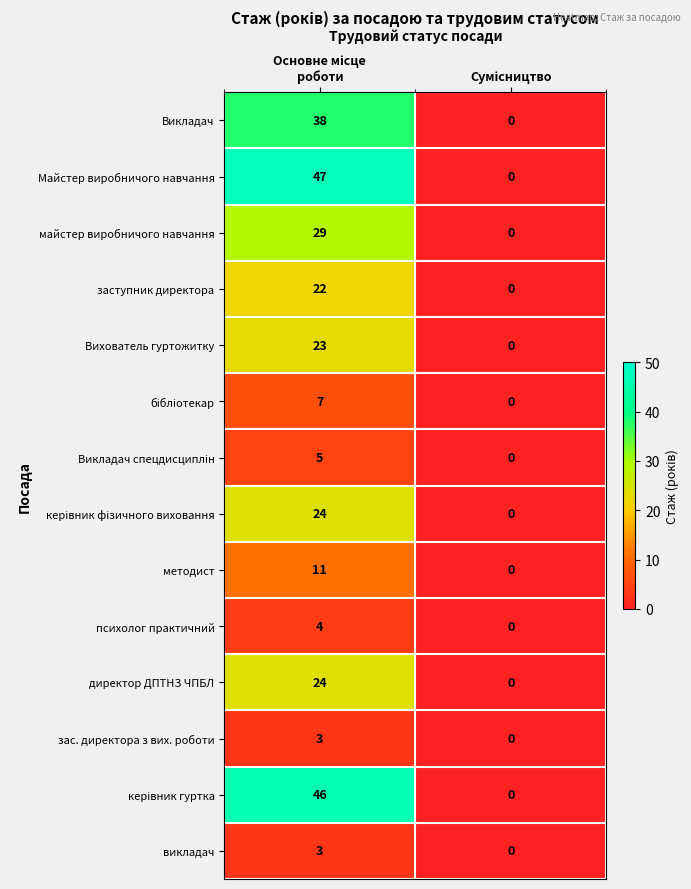

What is the maximum value for майстер виробничого навчання?

29